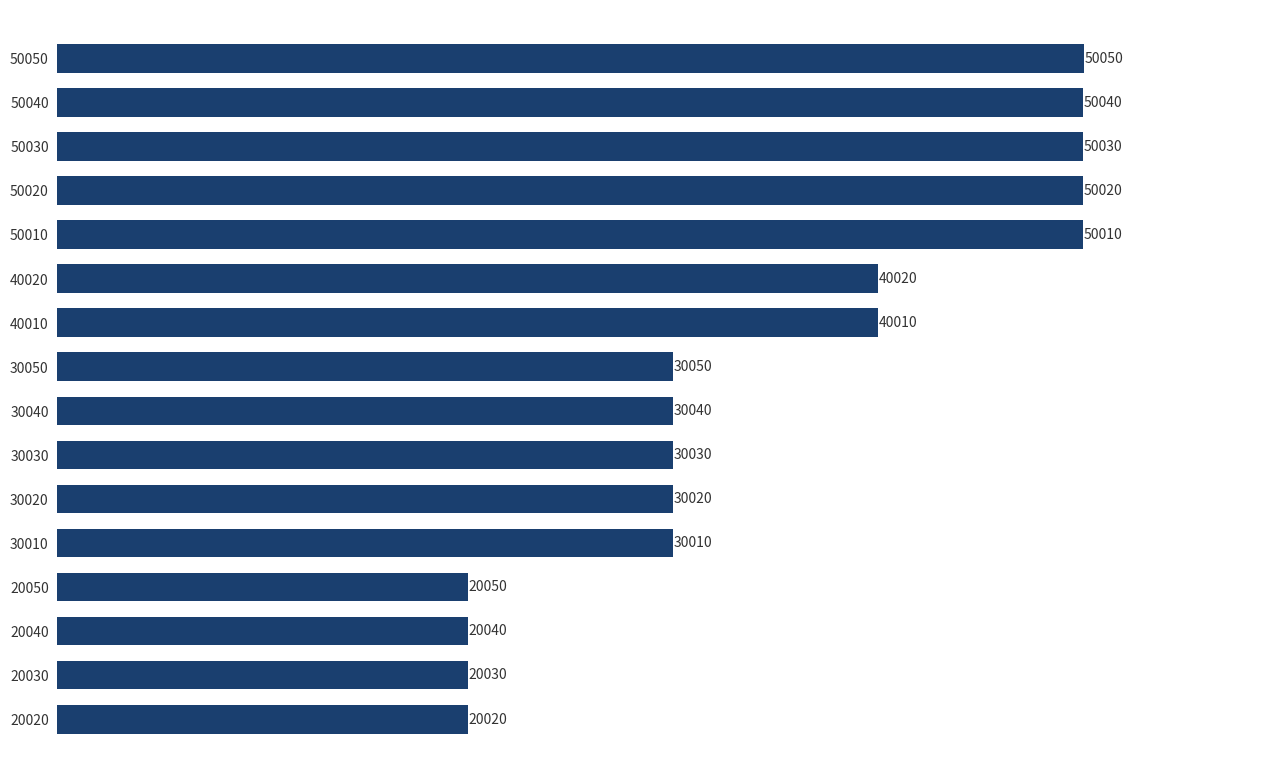

What is the change in value from 50020 to 50030?

+10